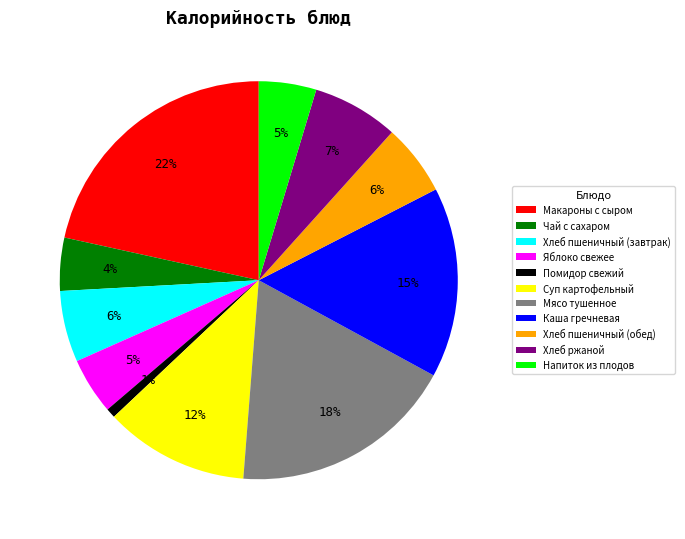

Between Хлеб пшеничный (завтрак) and Хлеб ржаной, which is larger?

Хлеб ржаной